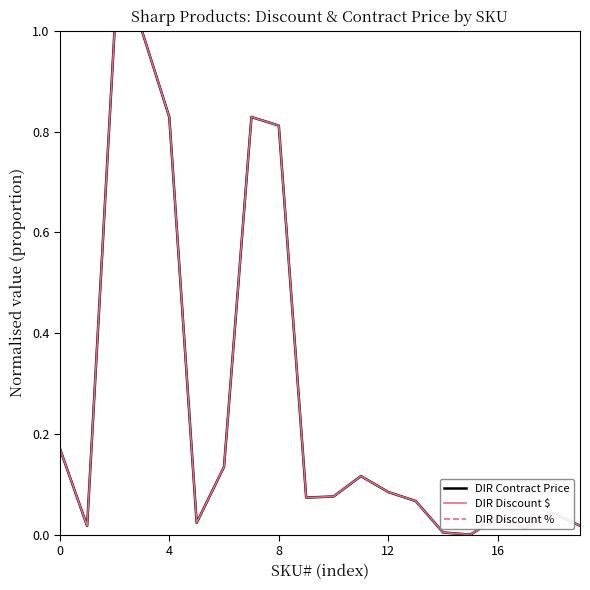

True or false: DIR Discount % and DIR Contract Price intersect in this chart.

False